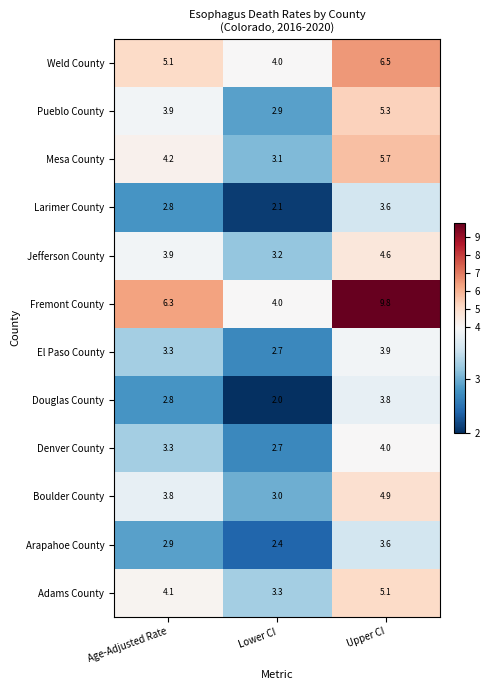

Which series changed the most between Lower CI and Upper CI?

Fremont County